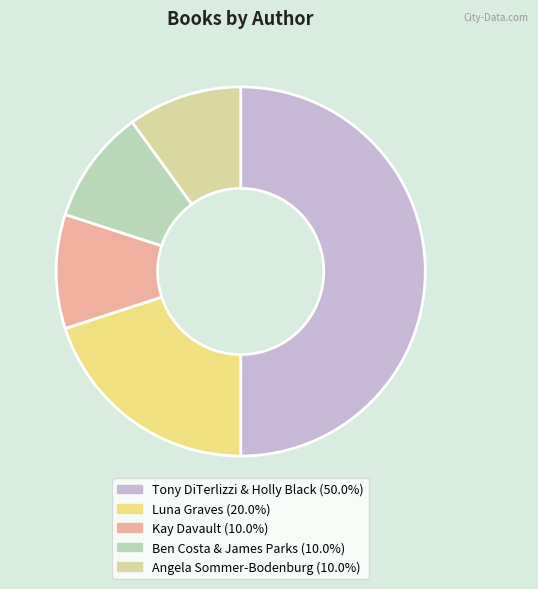

Which has a higher value, Luna Graves or Ben Costa & James Parks?

Luna Graves